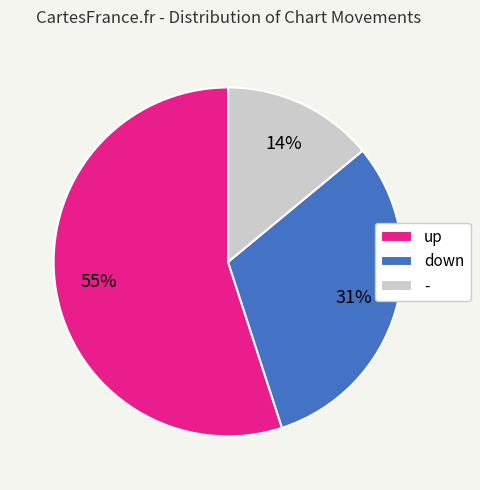

What percentage is the - slice, to the nearest percent?

14%